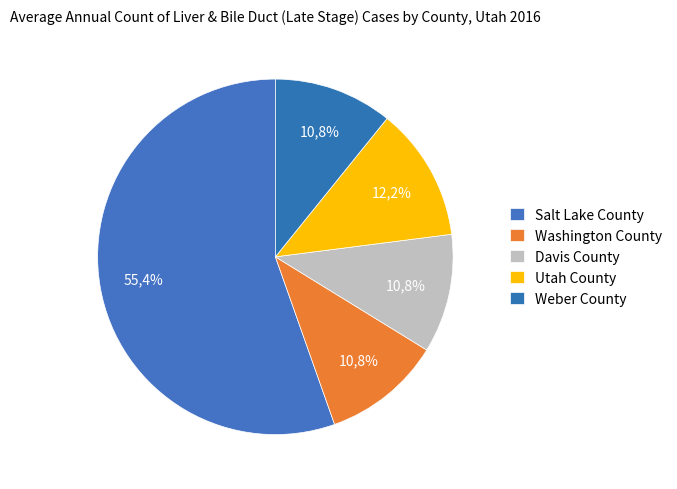

Count the number of slices in the pie.

5